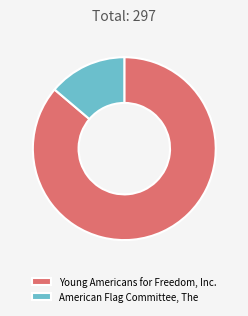

Which slice represents more than half of the pie?

Young Americans for Freedom, Inc.